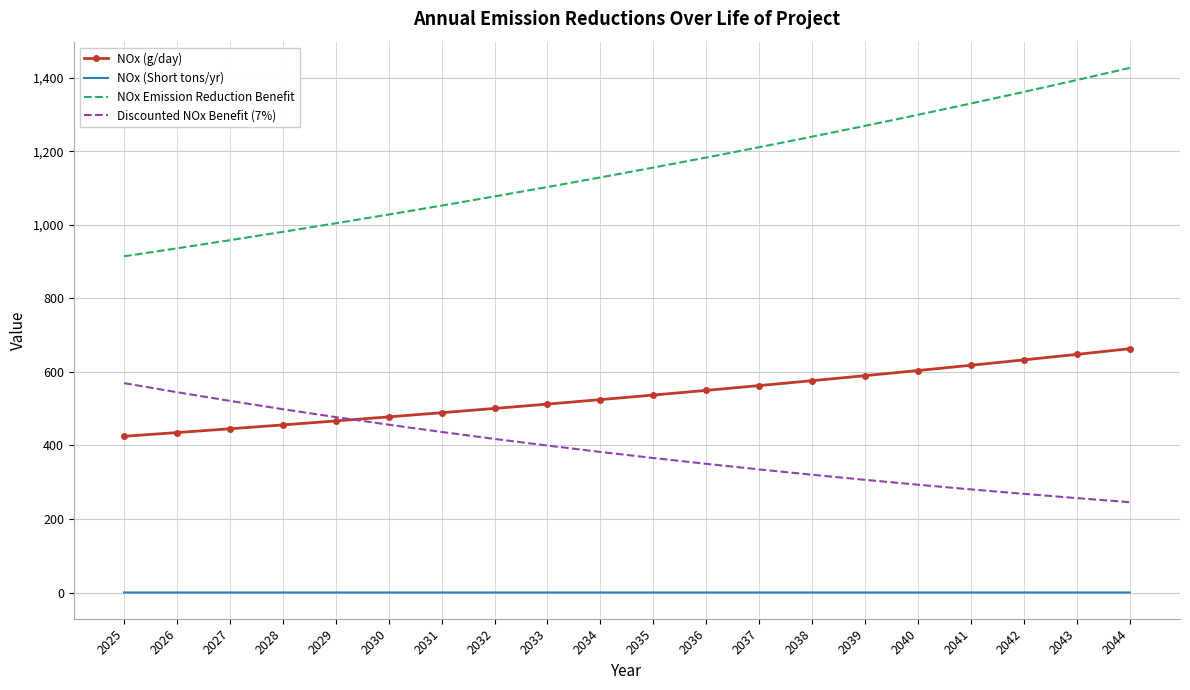

What are all the series names shown in the legend?

NOx (g/day), NOx (Short tons/yr), NOx Emission Reduction Benefit, Discounted NOx Benefit (7%)